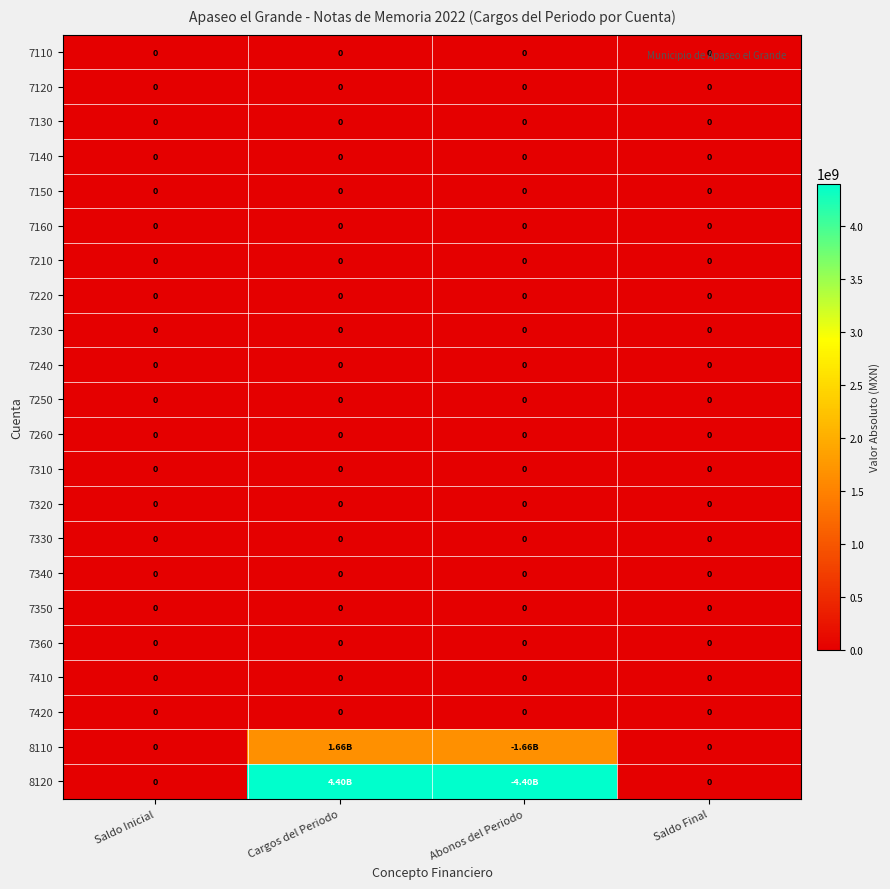

At which label is 7140 closest to 0?

Saldo Inicial